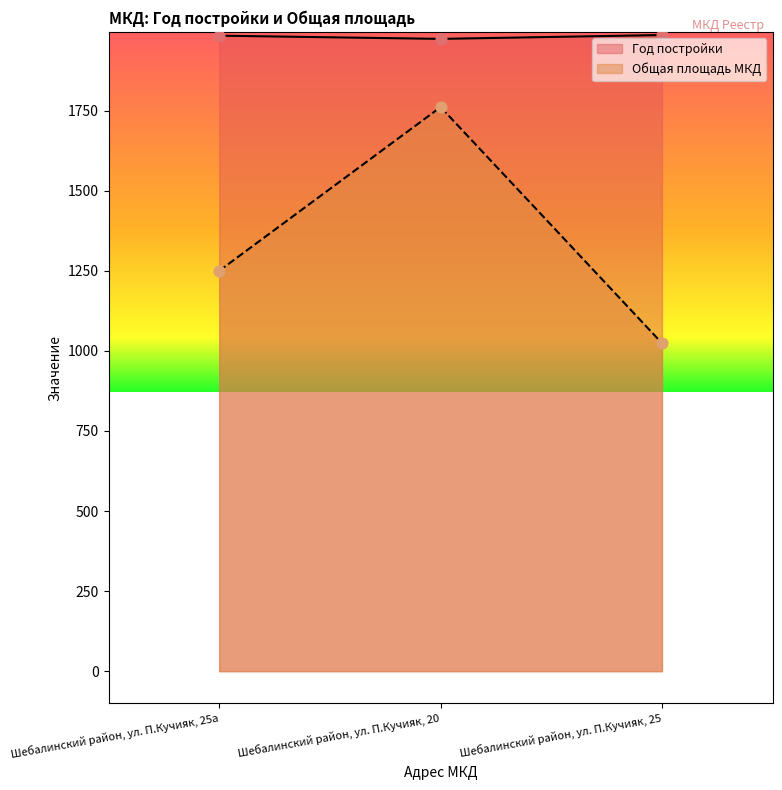

What is the total value across all series at Шебалинский район, ул. П.Кучияк, 20?

3735